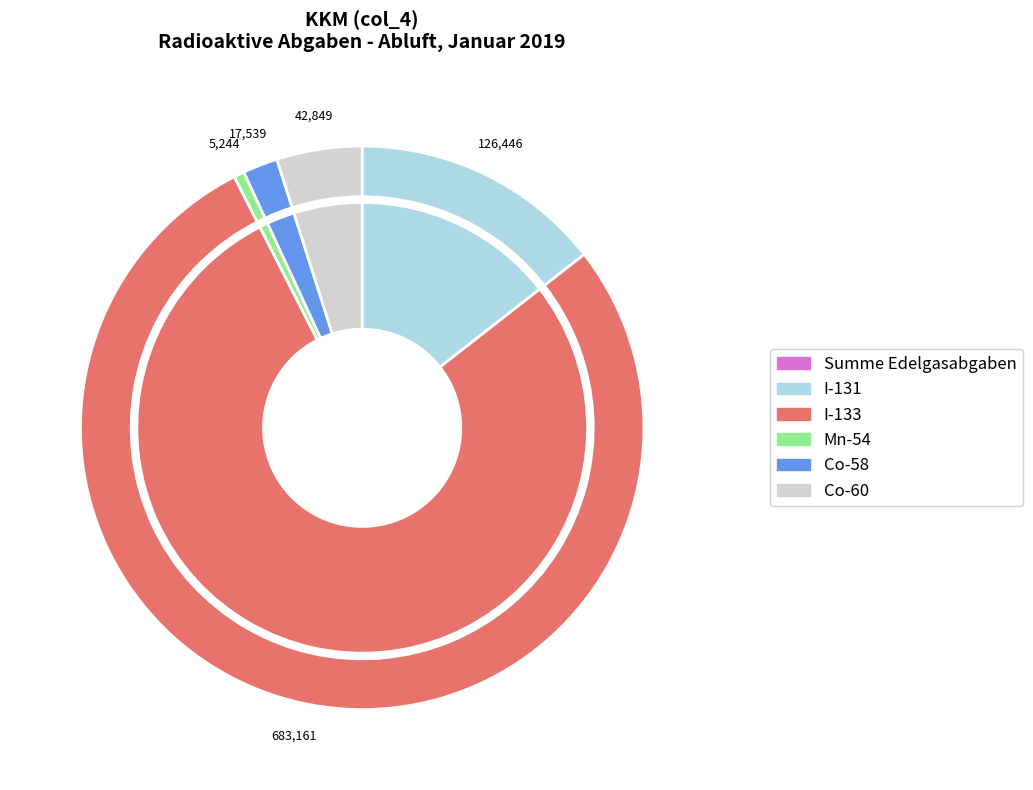

Does any single category account for the majority?

Yes